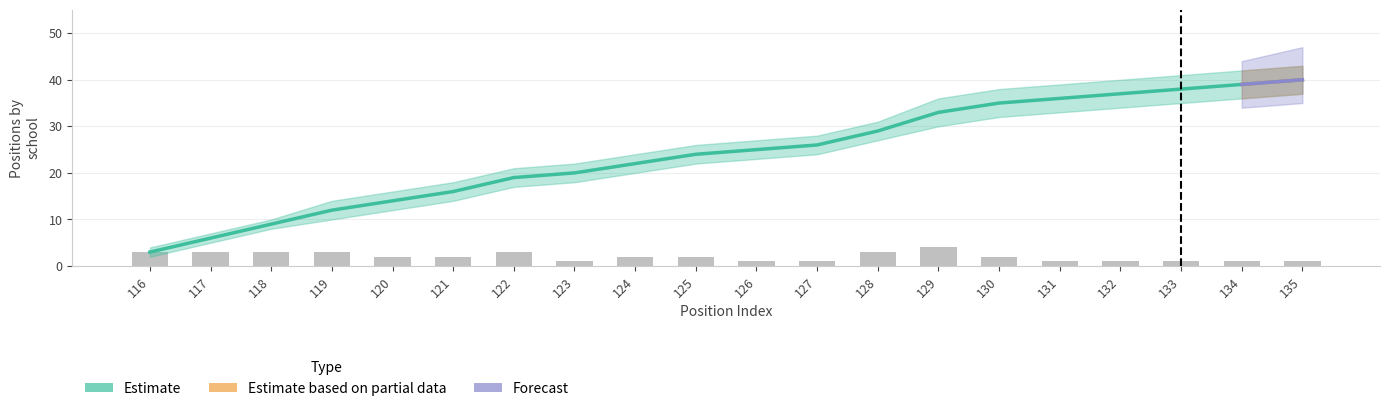

What are all the series names shown in the legend?

Estimate, Estimate based on partial data, Forecast